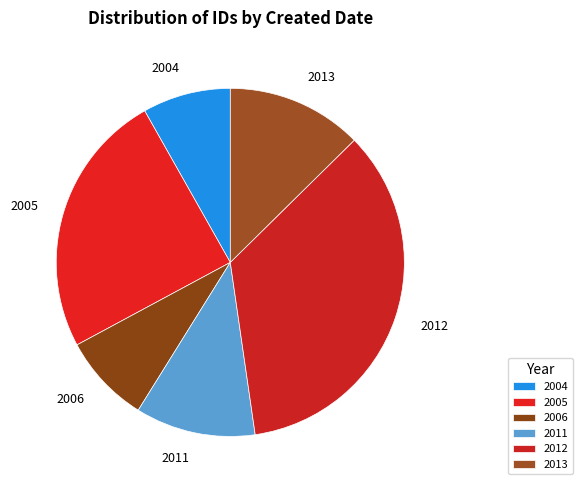

How many slices are in this pie chart?

6